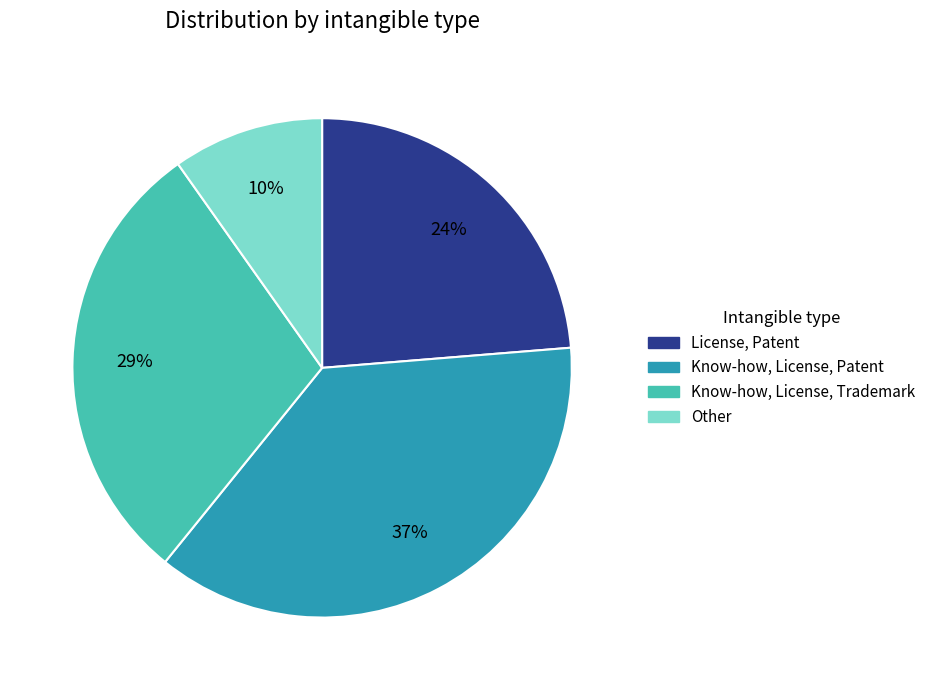

What is the largest slice in the pie chart?

Know-how, License, Patent